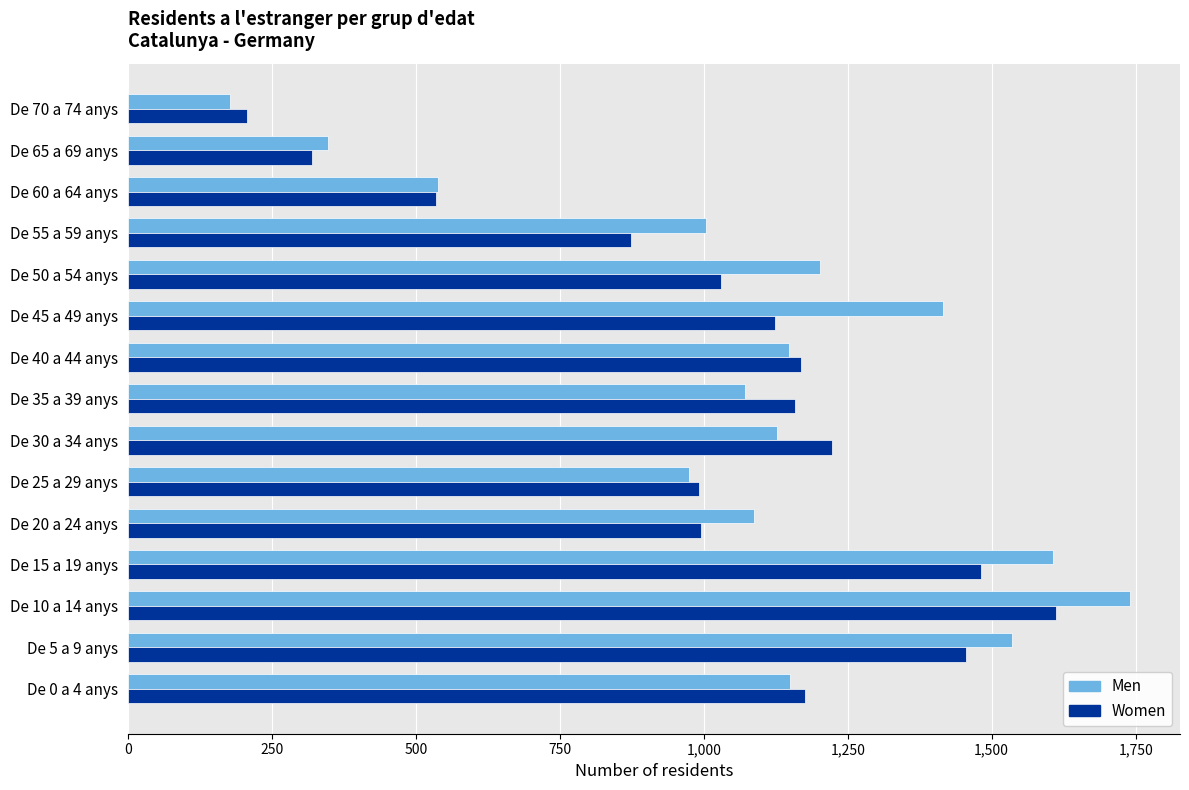

What is the maximum value for Women?

1612